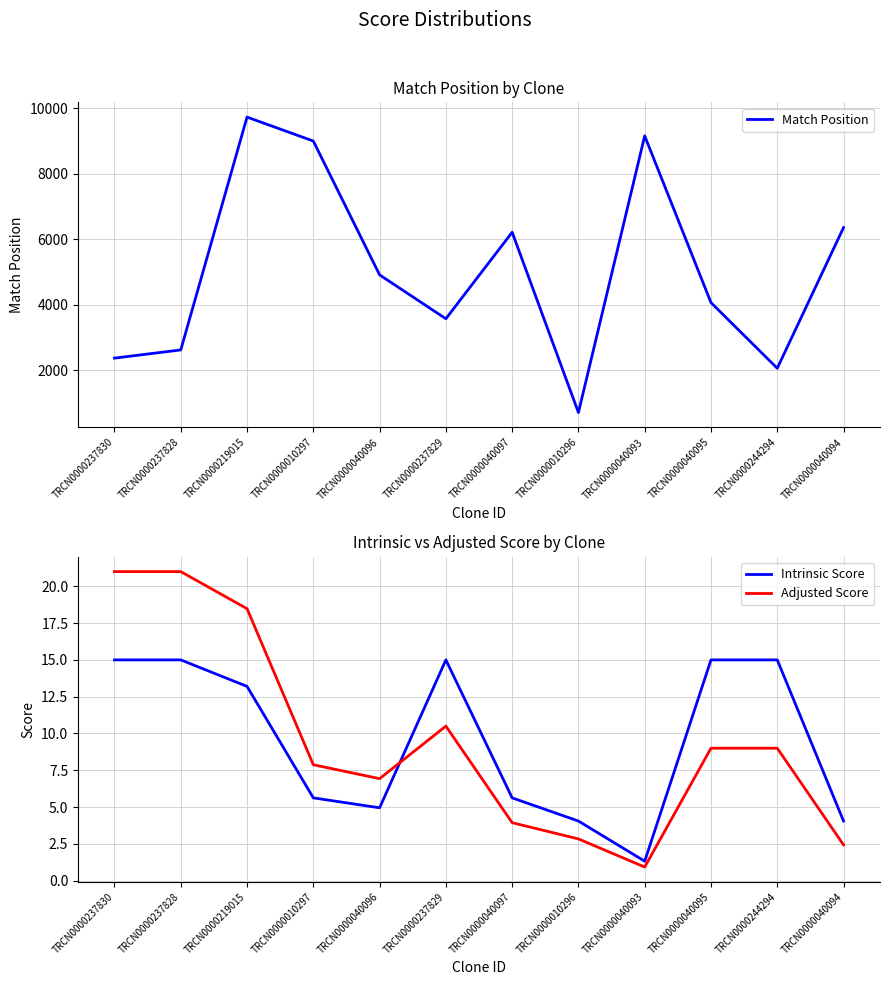

Read the Intrinsic Score value at TRCN0000040095.

15.0